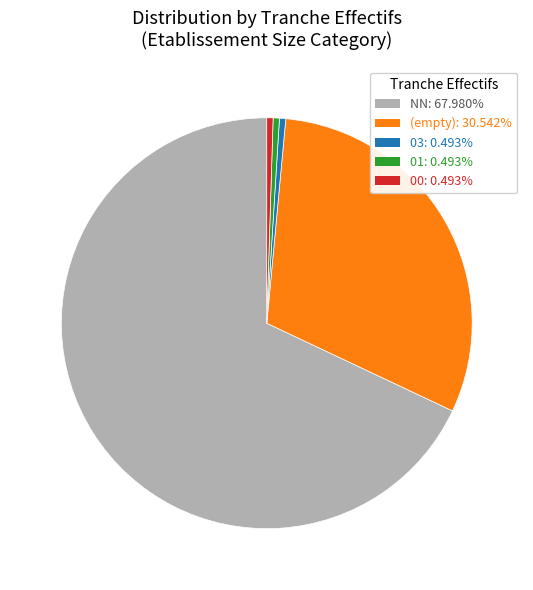

Is there any slice that represents more than half of the pie?

Yes